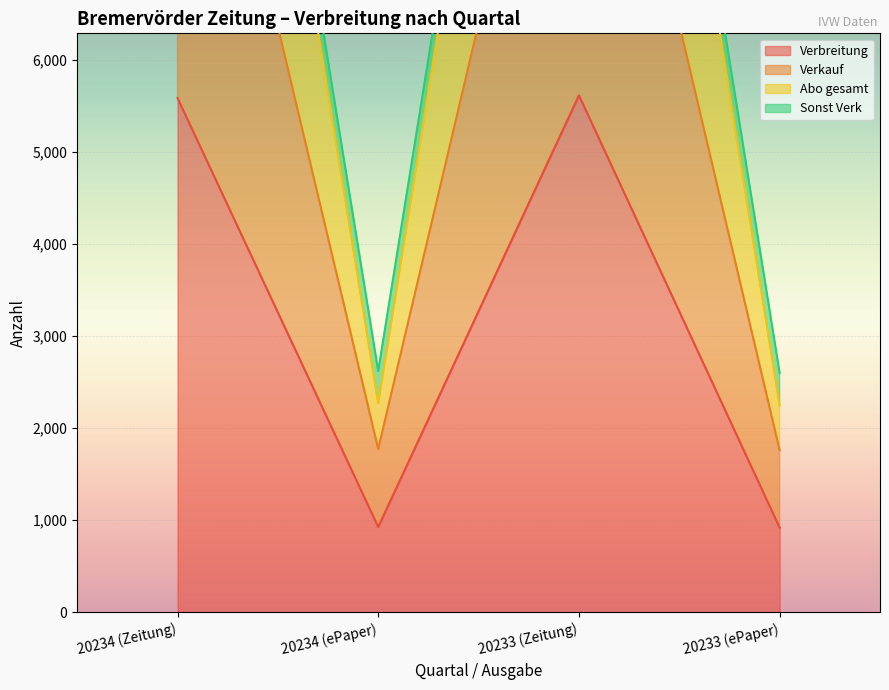

The value of Verbreitung at 20233 (ePaper) is 1352. True or false?

False